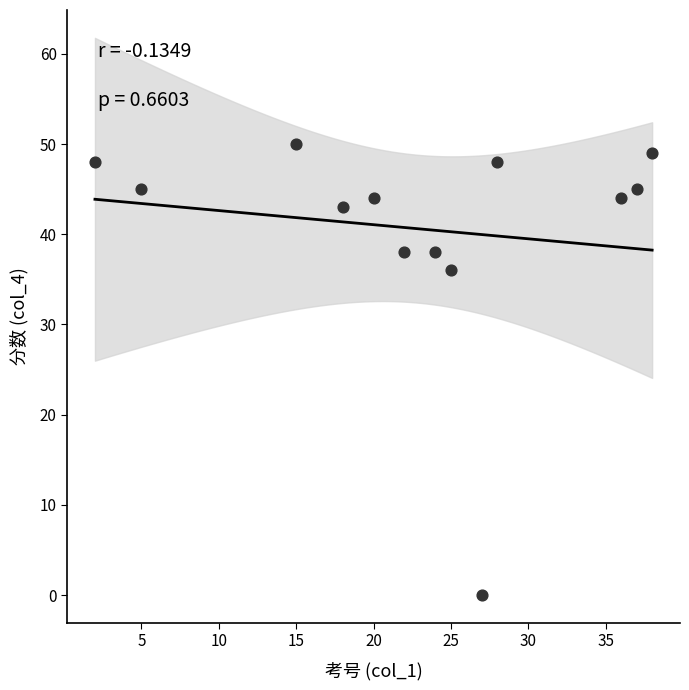

What is the range of X values (max minus min)?

36